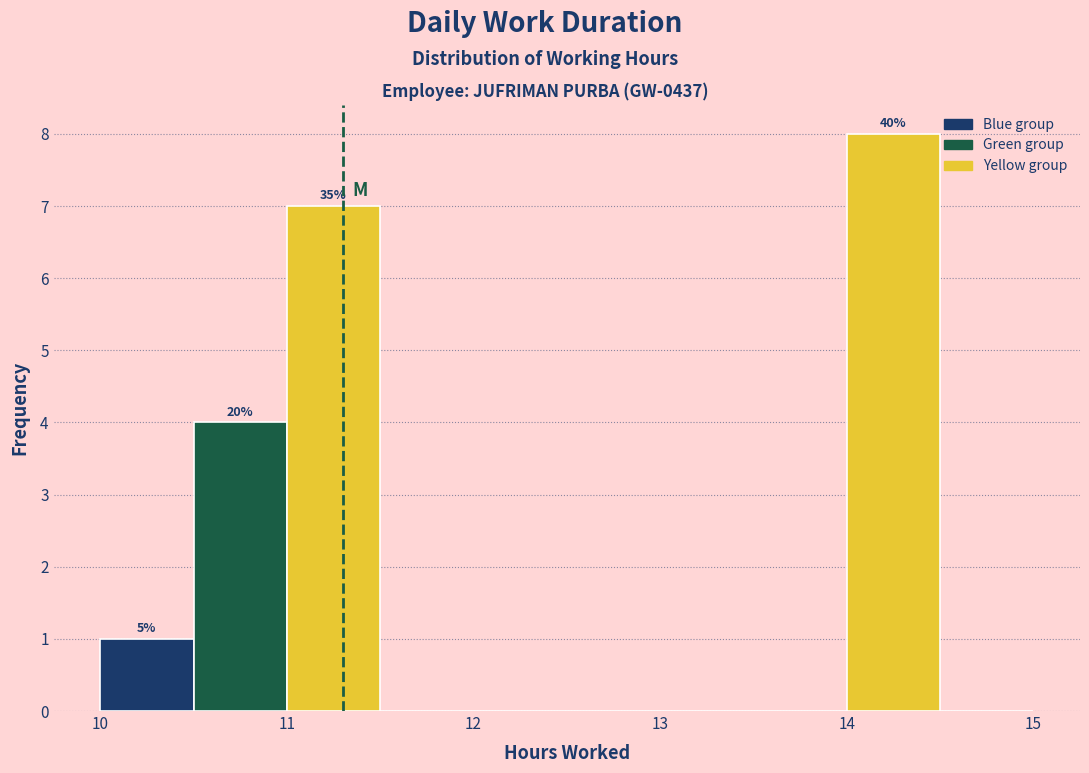

Which range on the x-axis has the tallest bar?

14.0 to 14.5